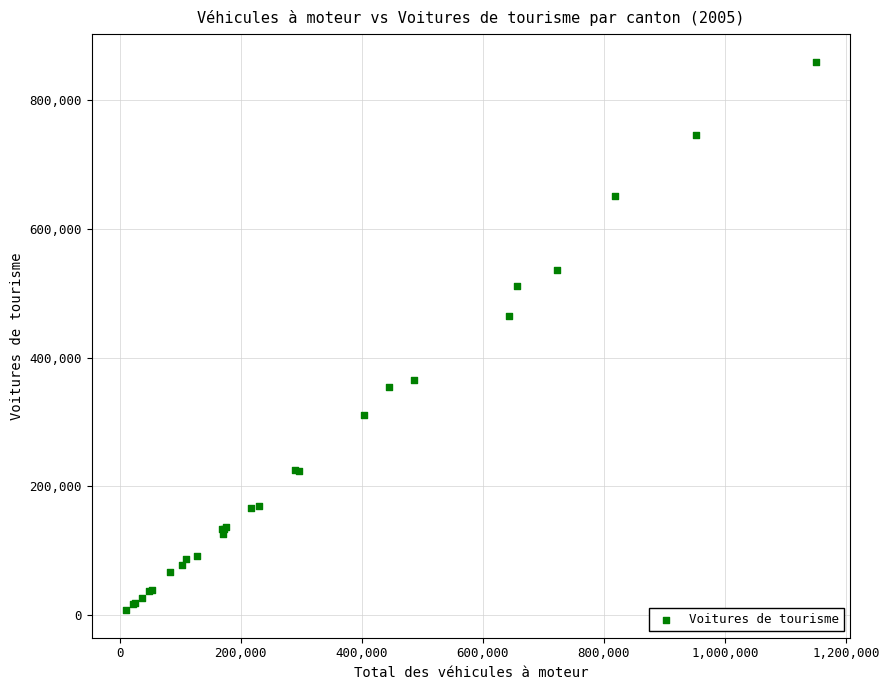

What Y value in the scatter plot is closest to 433831?

465327